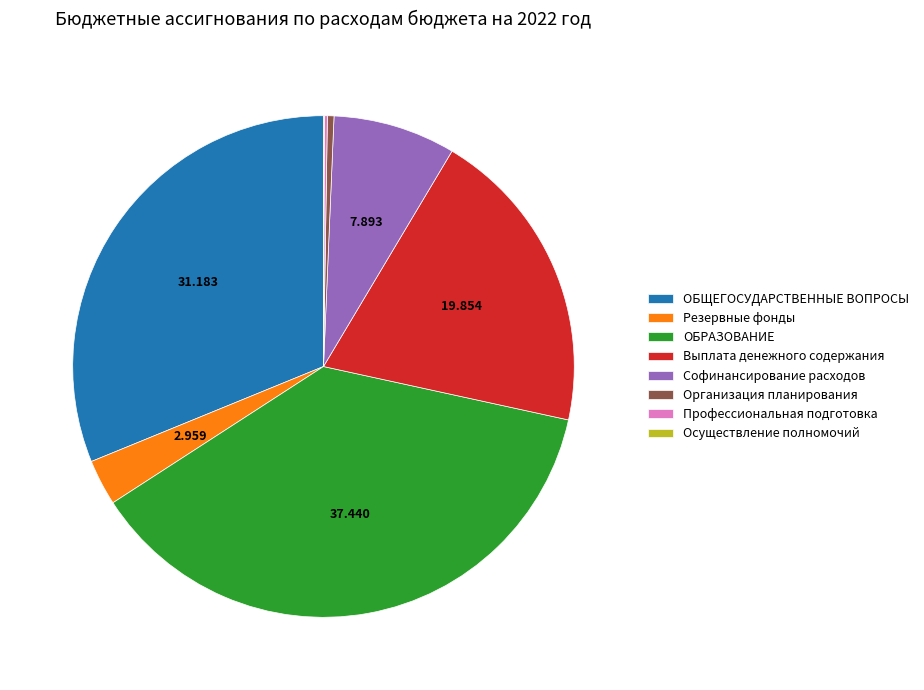

Between Резервные фонды and Организация планирования, which is larger?

Резервные фонды